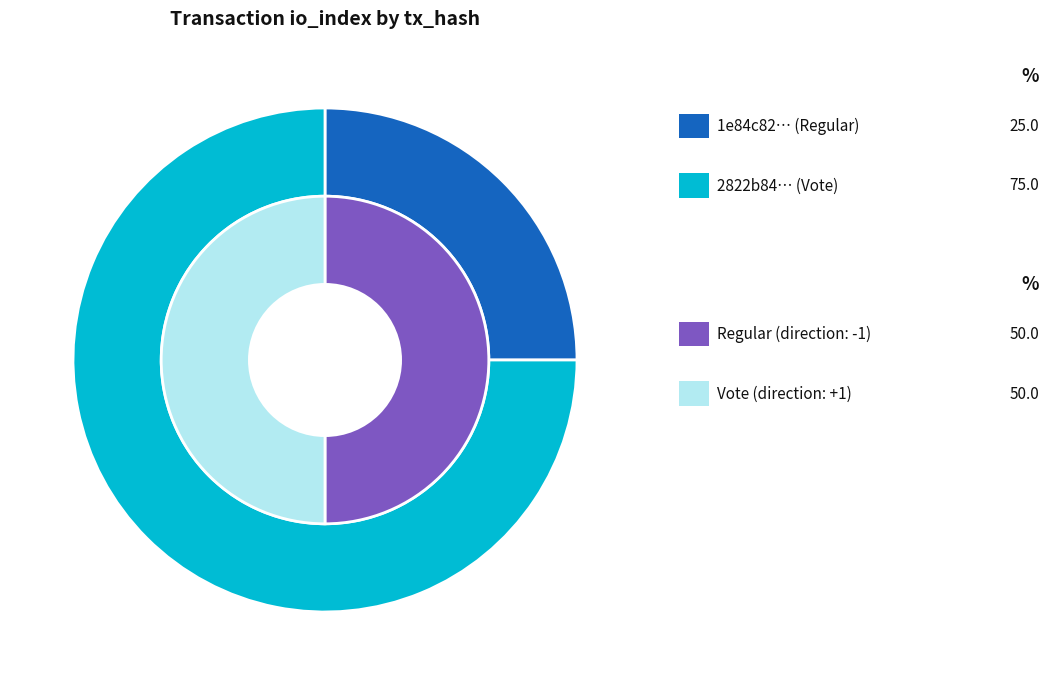

Which series has the largest range (max minus min)?

outer